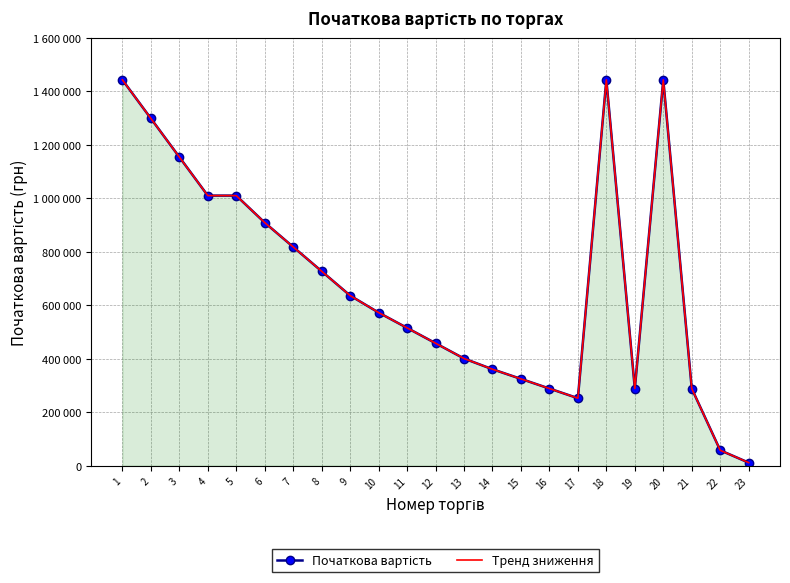

Reading right to left, extract all data points from this chart.

Початкова вартість: 11544.0	57720.0	288600.0	1443000.0	288600.0	1443000.0	252572.5	288654.3	324736.0	360817.8	400908.7	458181.4	515454.0	572726.7	636363.0	727272.0	818181.0	909090.0	1010100.0	1010100.0	1154400.0	1298700.0	1443000.0
Тренд зниження: 11544.0	57720.0	288600.0	1443000.0	288600.0	1443000.0	252572.5	288654.3	324736.0	360817.8	400908.7	458181.4	515454.0	572726.7	636363.0	727272.0	818181.0	909090.0	1010100.0	1010100.0	1154400.0	1298700.0	1443000.0